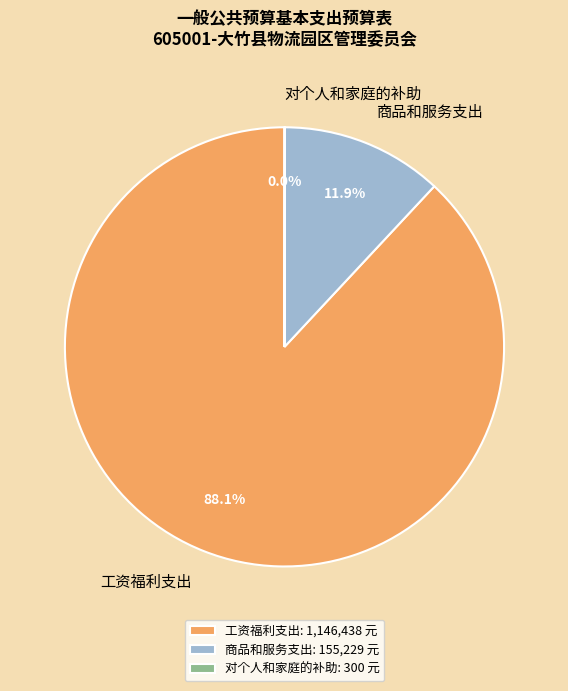

Which slice represents more than half of the pie?

工资福利支出